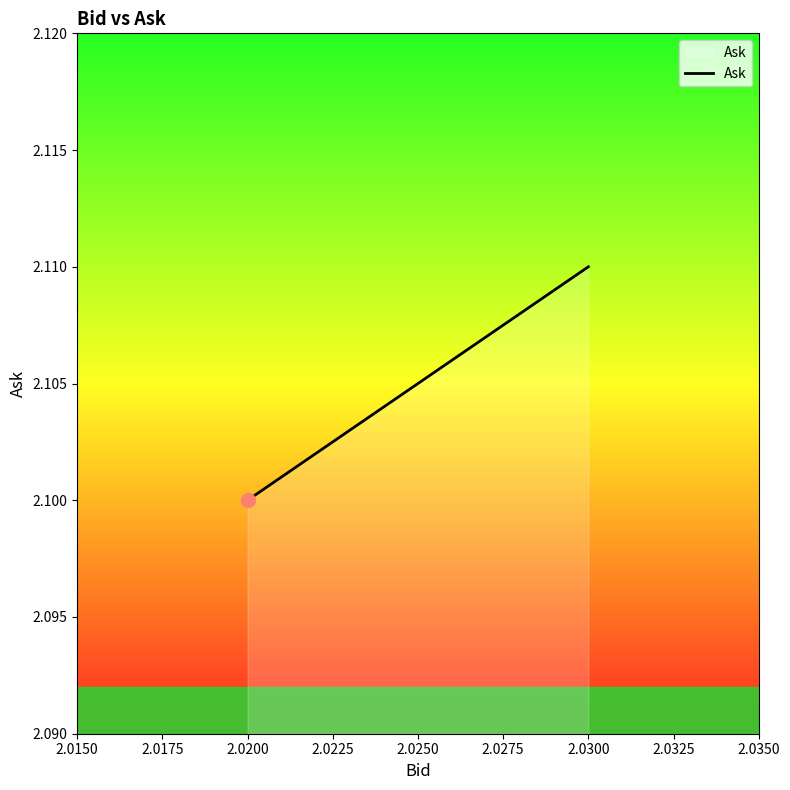

What is the maximum value shown in the chart?

2.1